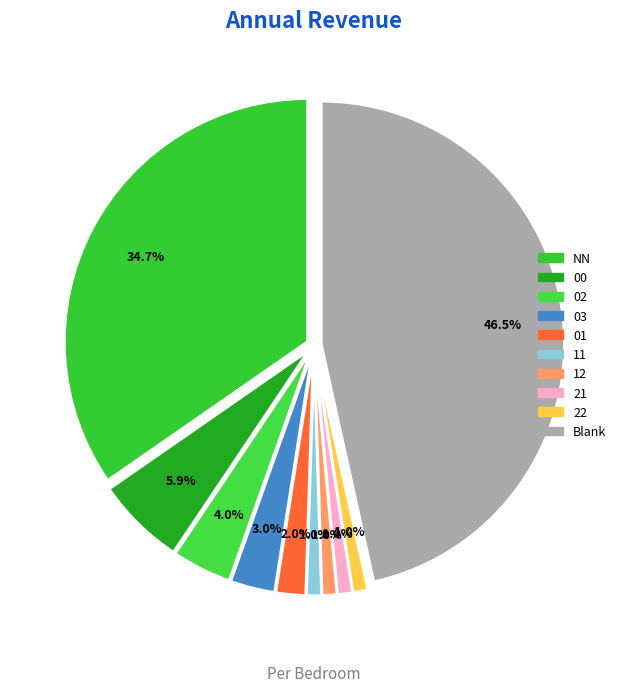

How many slices are in this pie chart?

10